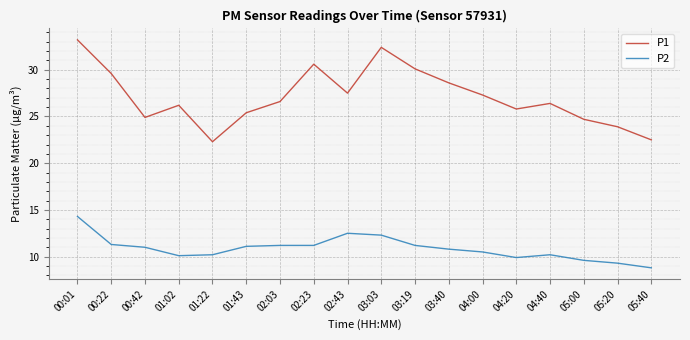

What is the maximum value for P1?

33.2